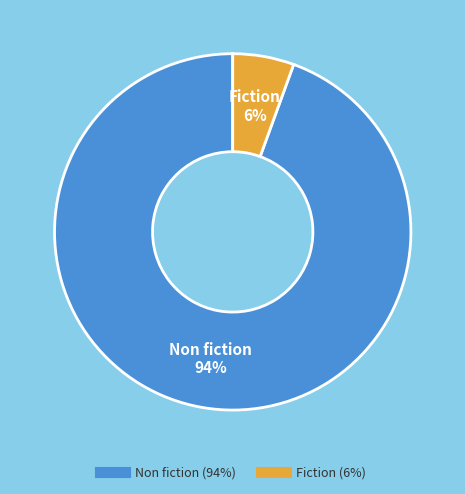

Does any single category account for the majority?

Yes